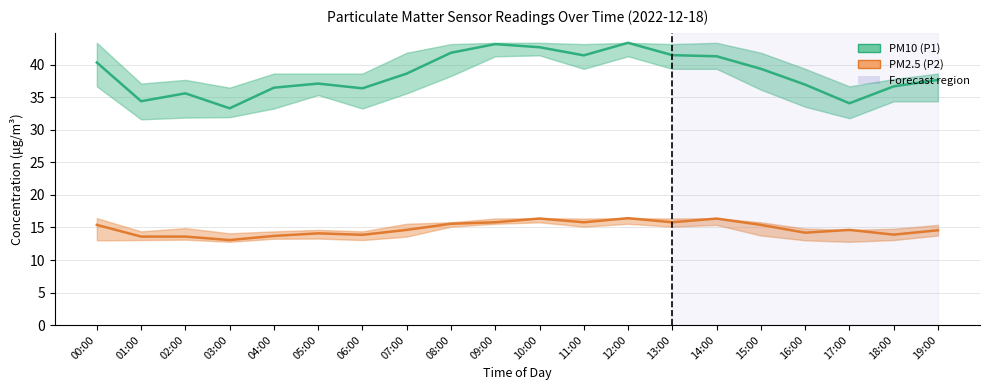

At which label is PM10 (P1) closest to 38?

19:00